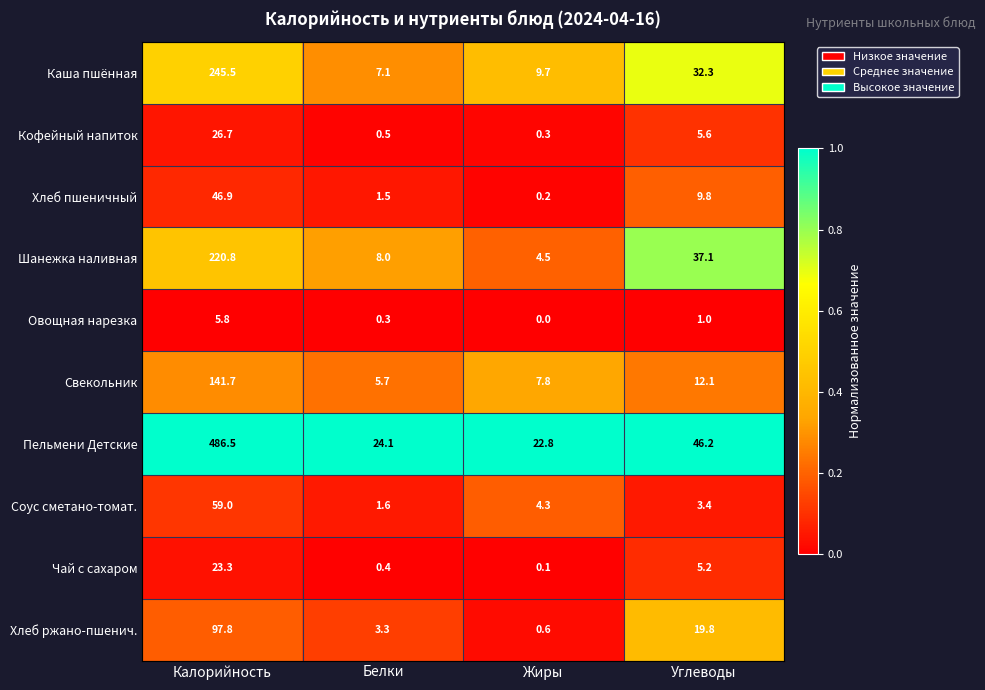

What is the sum of the Соус сметано-томат. values at Жиры and Белки?

5.9